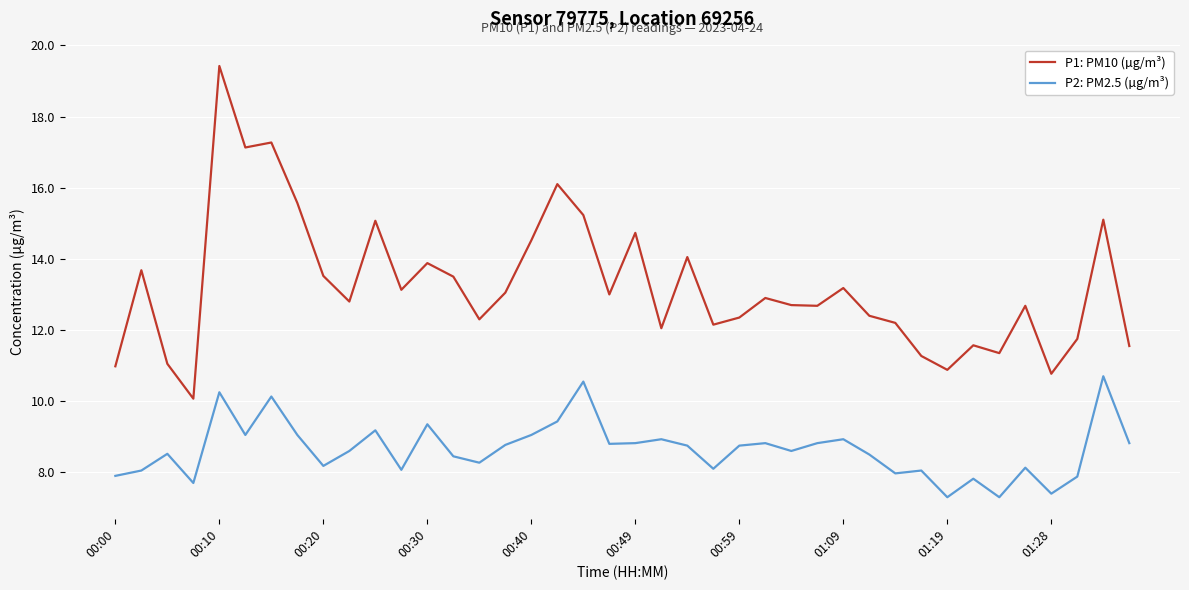

List the series in order of their overall mean, highest first.

P1: PM10 (µg/m³), P2: PM2.5 (µg/m³)